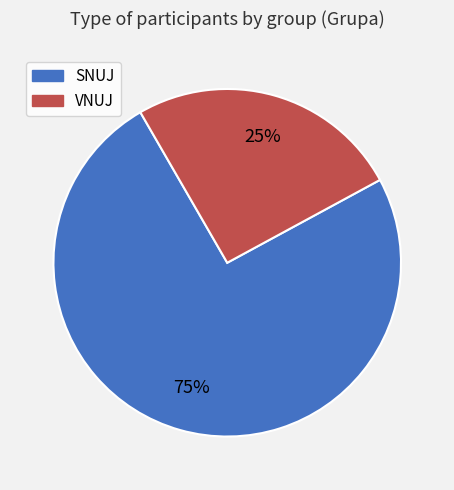

True or false: VNUJ accounts for 32% of the total.

False